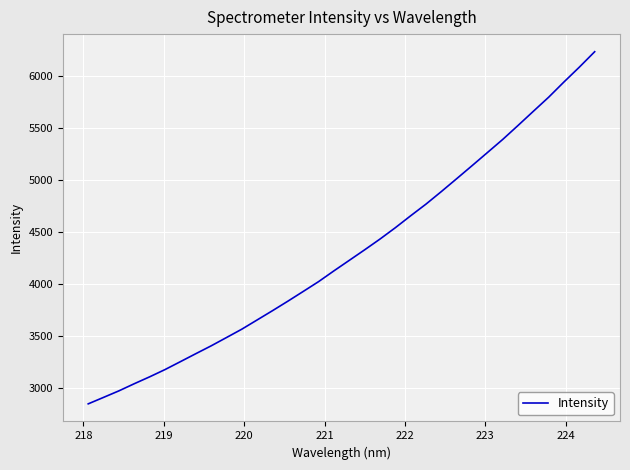

What is the maximum value shown in the chart?

6234.7